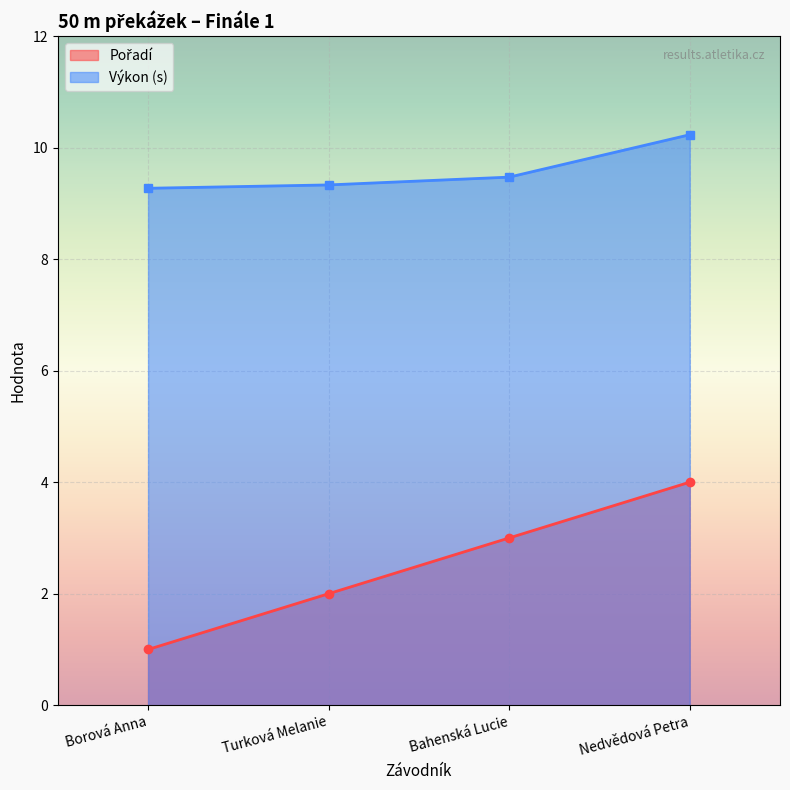

Is the value of Výkon at Turková Melanie greater than the value of Pořadí at Bahenská Lucie?

Yes